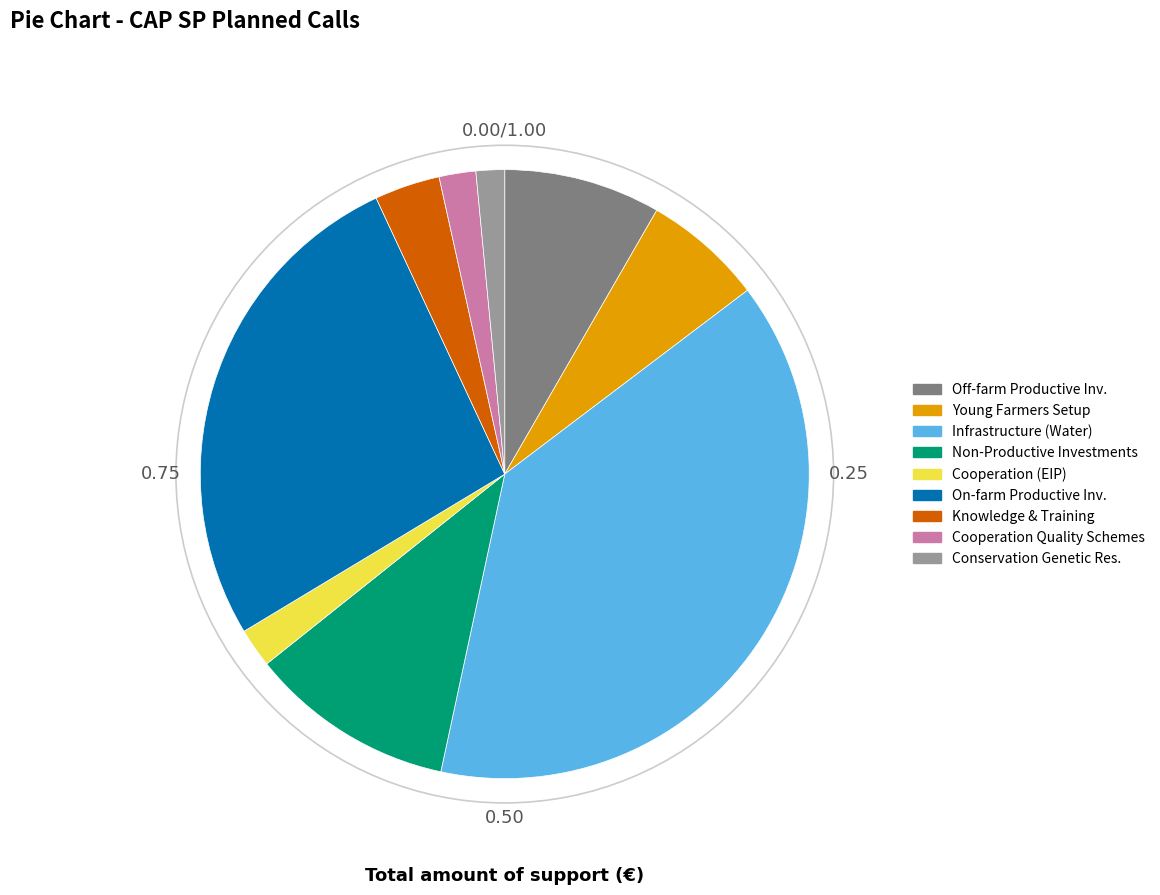

Between Infrastructure (Water) and Young Farmers Setup, which is larger?

Infrastructure (Water)